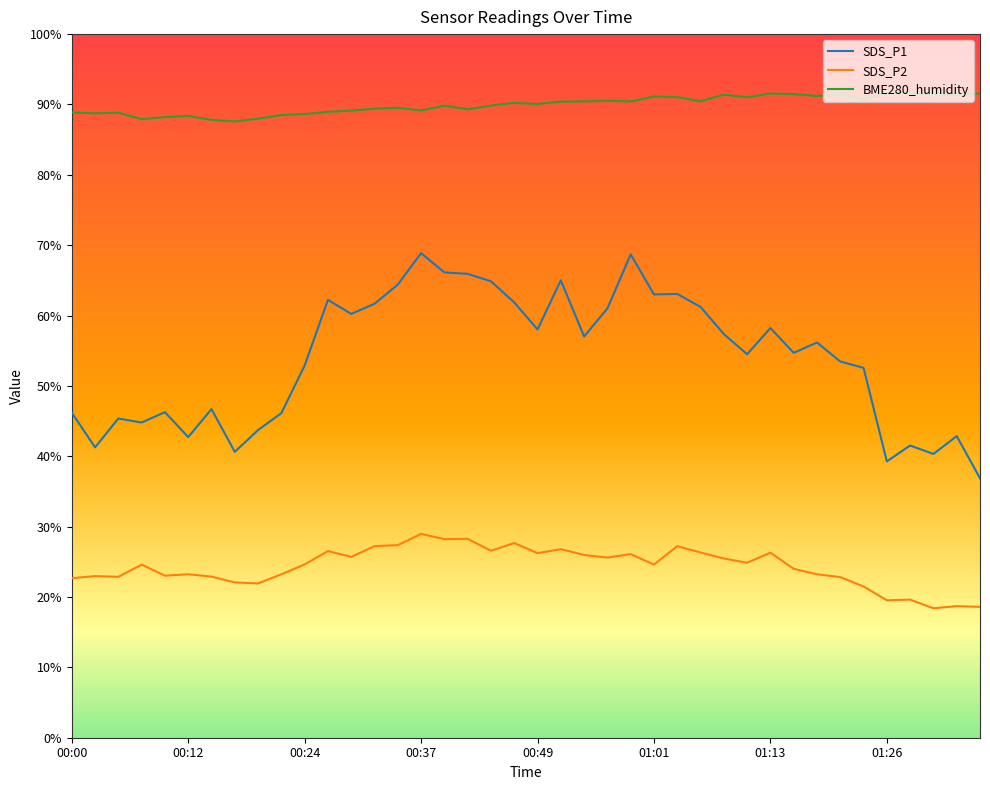

What is the minimum value shown in the chart?

18.4